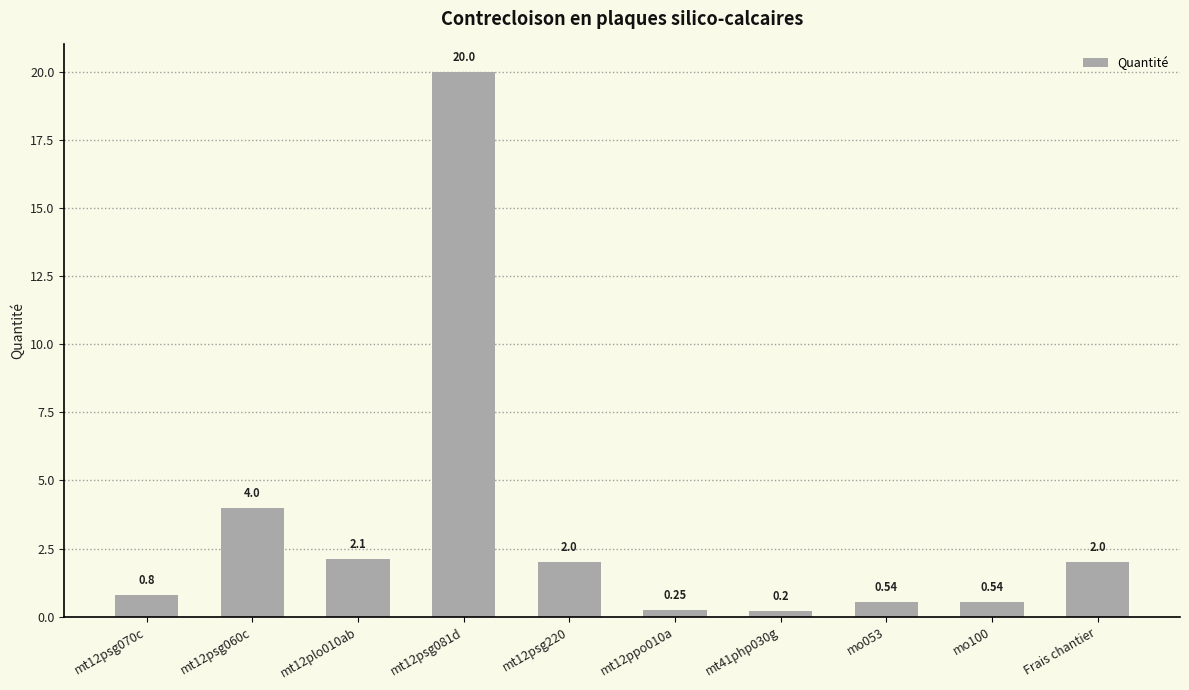

Which has a higher value, mt41php030g or mo100?

mo100